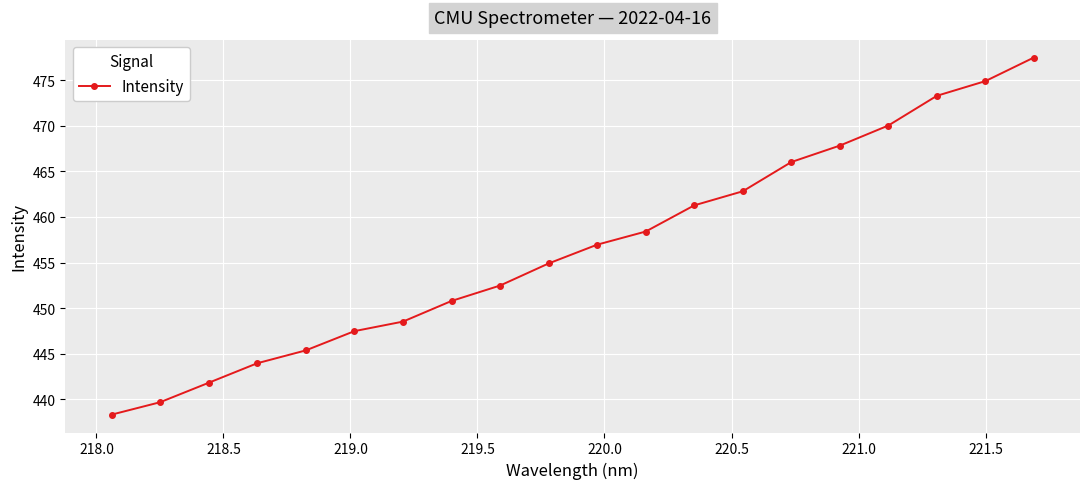

What is the smallest value displayed?

438.3